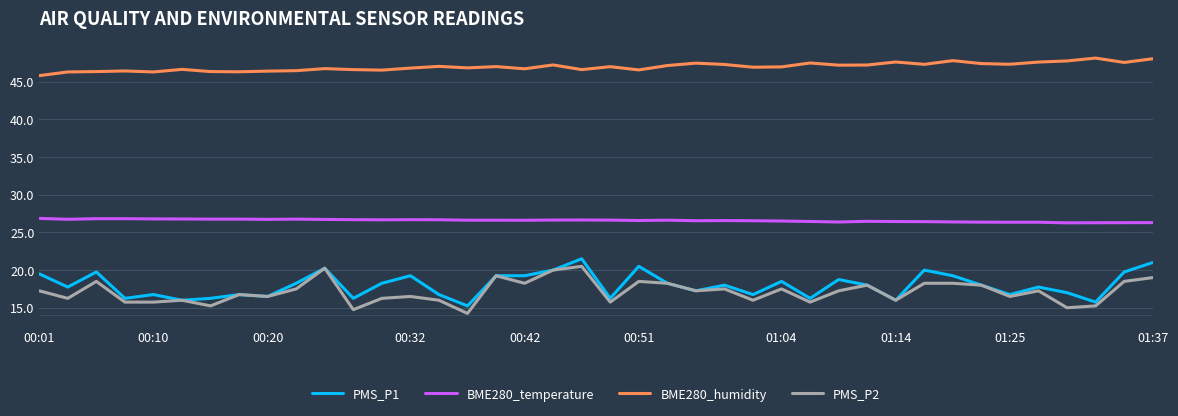

What is the minimum value for BME280_humidity?

45.8